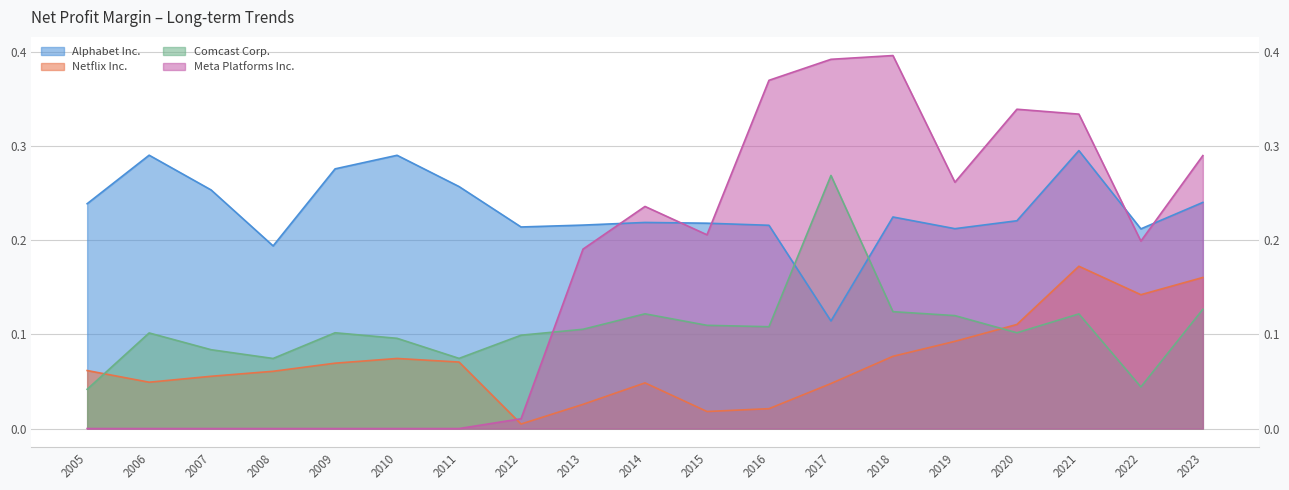

List the series in order of their overall mean, highest first.

Alphabet Inc., Meta Platforms Inc., Comcast Corp., Netflix Inc.